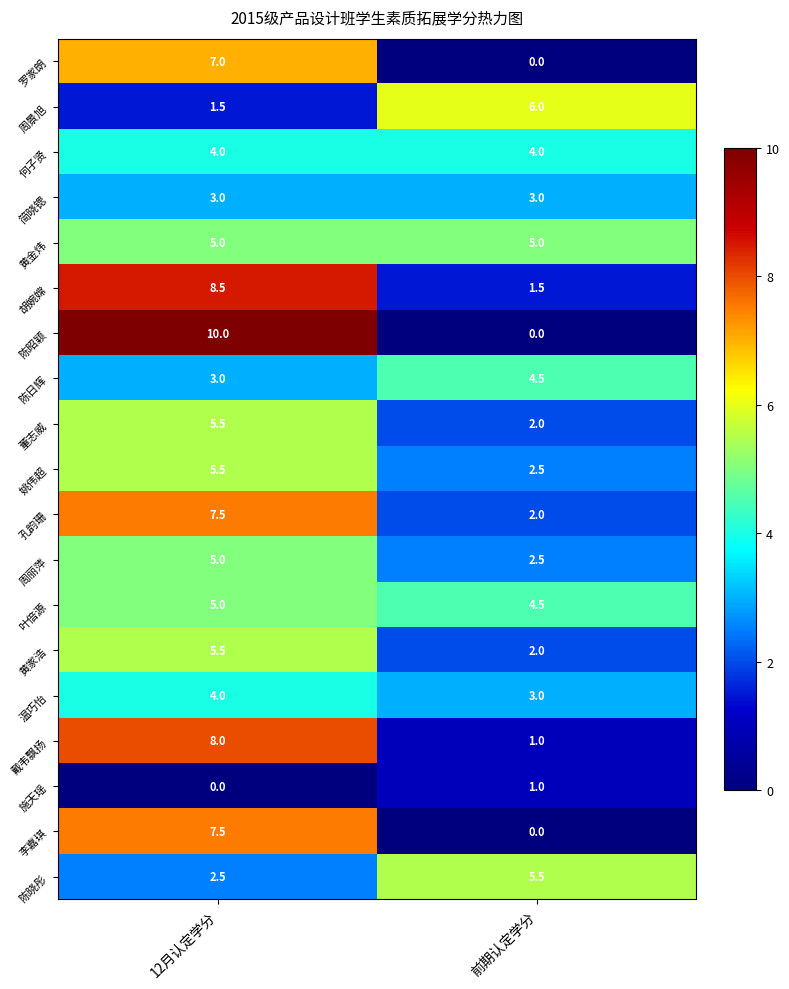

What is the total value across all series at 前期认定学分?

50.0